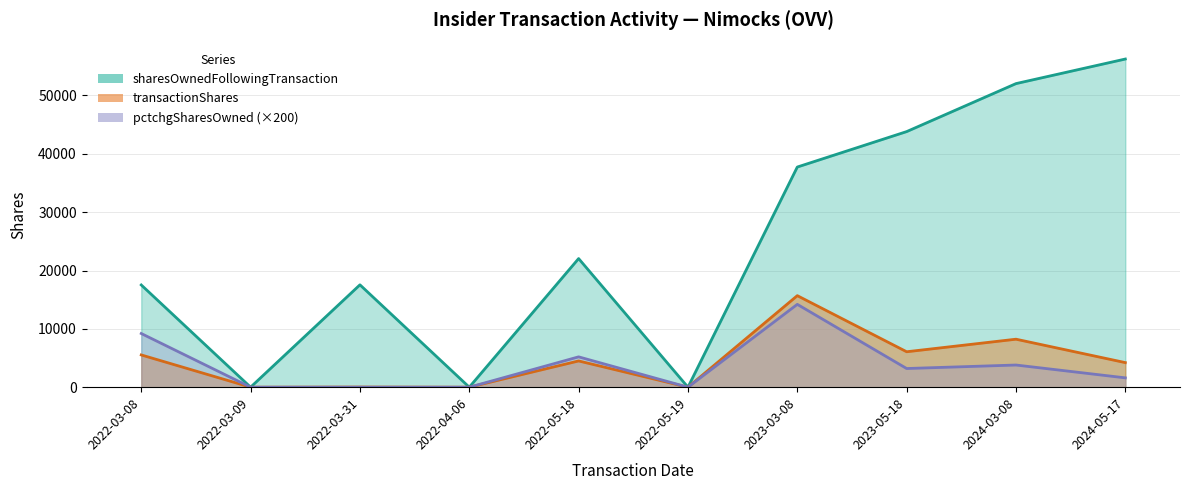

How many interior local valleys does the pctchgSharesOwned series have?

2